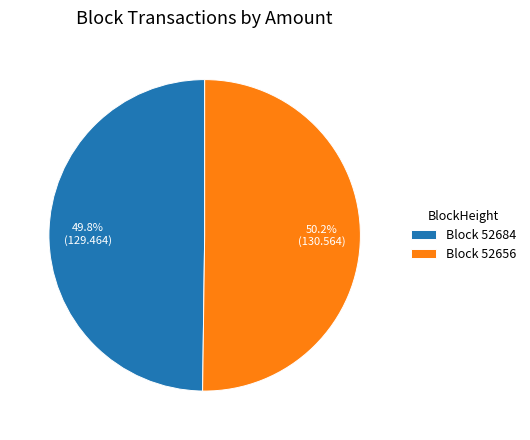

Count the number of slices in the pie.

2